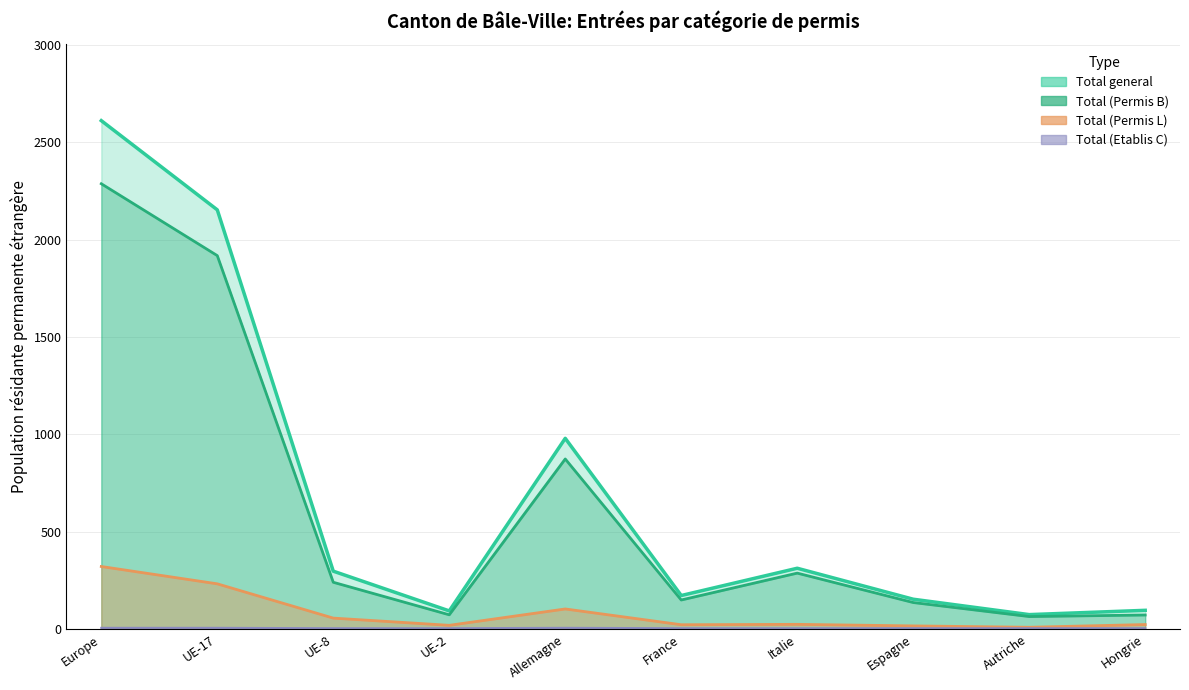

In Total (Permis L), how many points are higher than both neighbors (excluding endpoints)?

2